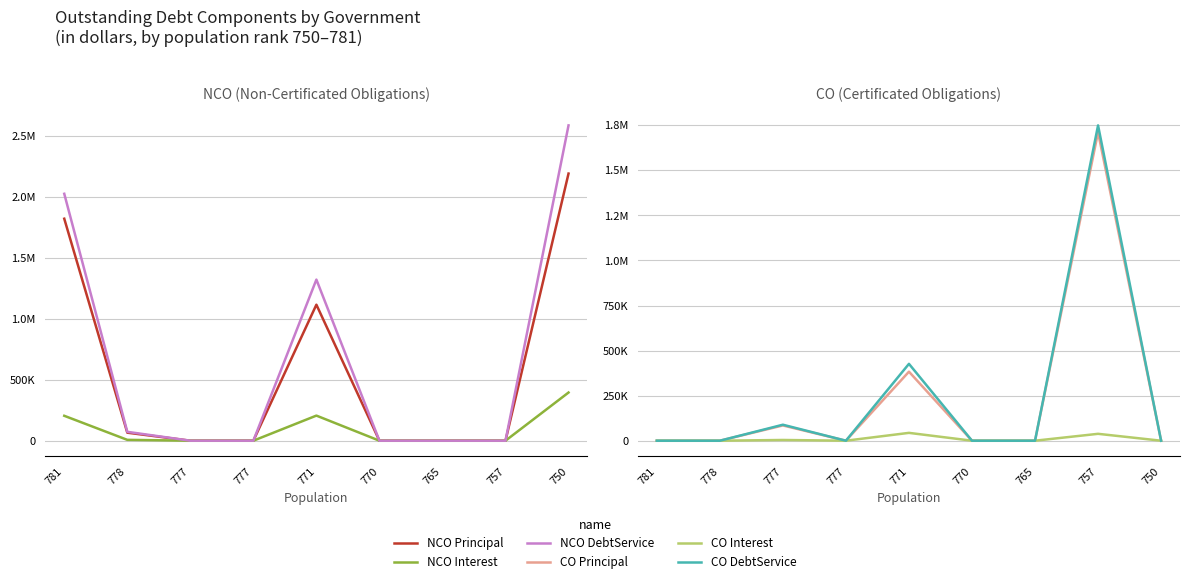

Which series changed the most between 781 and 777?

NCO DebtService